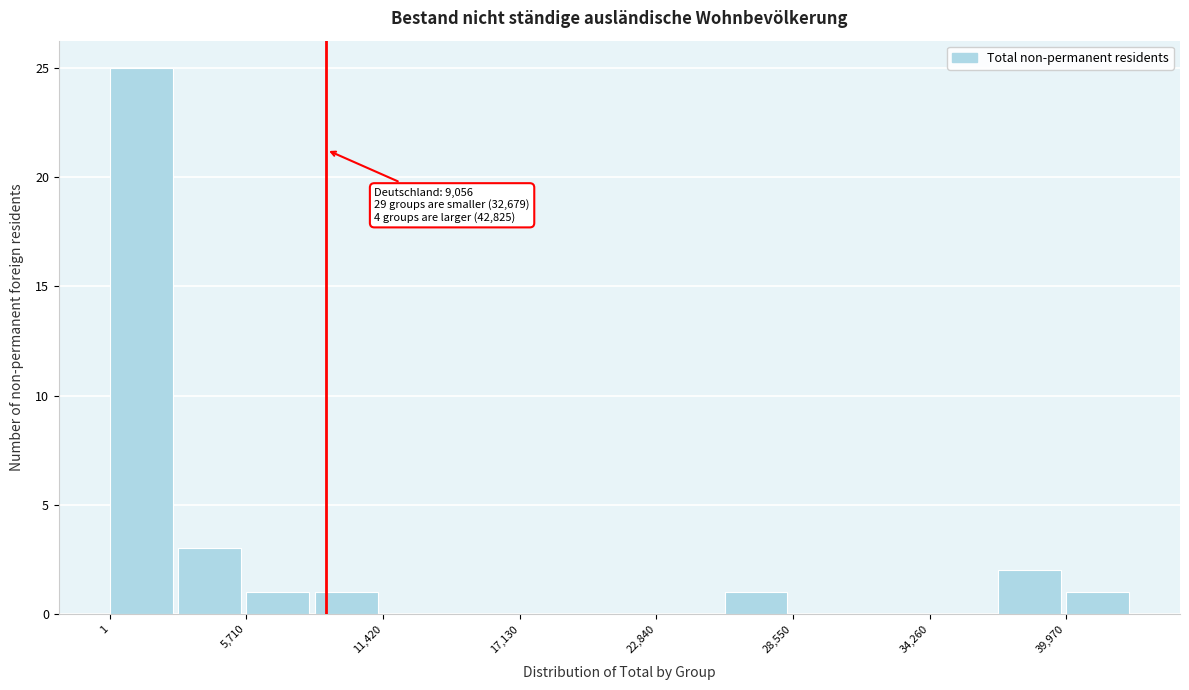

Read against the x-axis, roughly where is the centre of the tallest bar?

1000